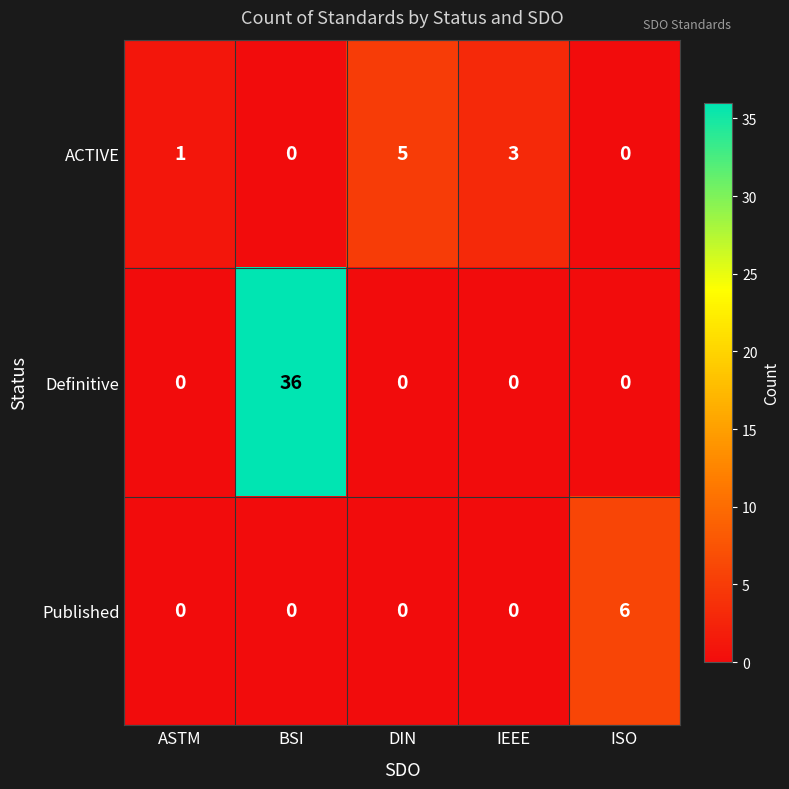

How many data points in Definitive are above 0?

1